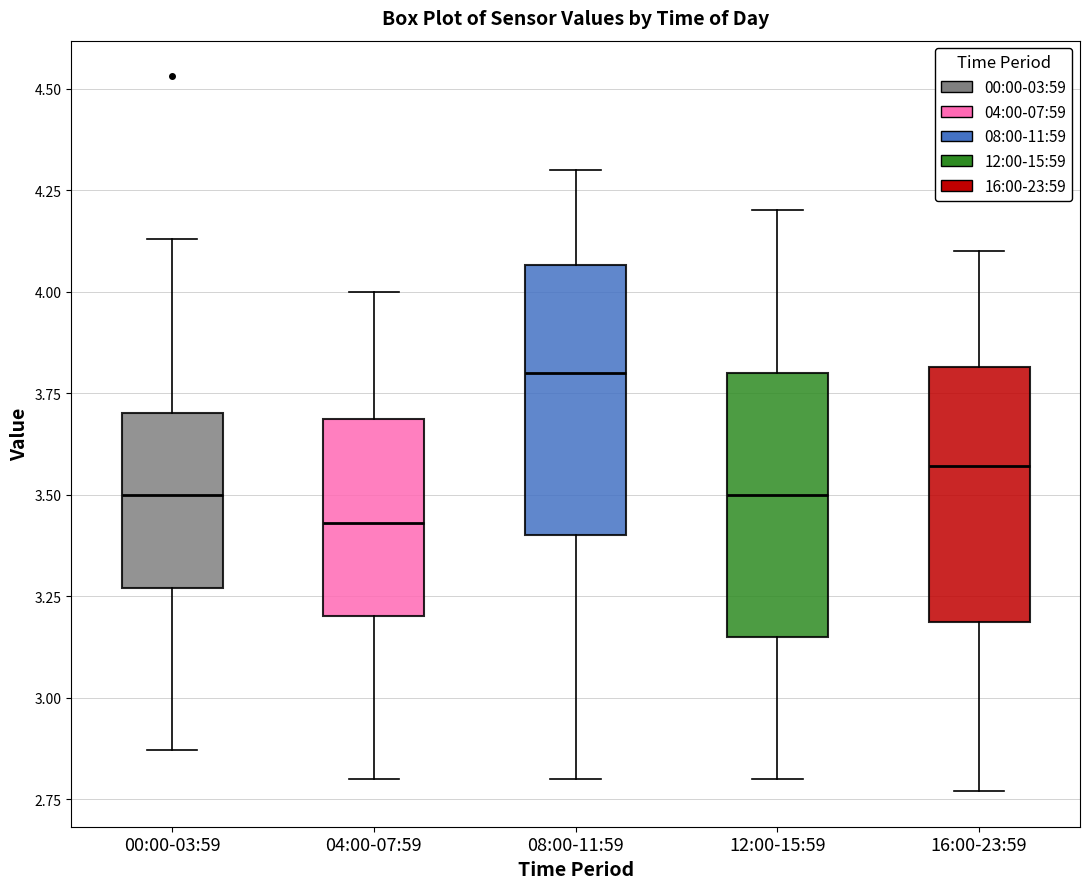

Reading left to right, transcribe this box plot: for each box, give where its median line is, the range the box spans, and where its two whiskers end, as read against the y-axis. The values are not printed on the chart, so give them approximately, as read against the axis.

00:00-03:59: median 3.50, box 3.25 to 3.70, whiskers 2.85 to 4.15
04:00-07:59: median 3.45, box 3.20 to 3.70, whiskers 2.80 to 4.00
08:00-11:59: median 3.80, box 3.40 to 4.05, whiskers 2.80 to 4.30
12:00-15:59: median 3.50, box 3.15 to 3.80, whiskers 2.80 to 4.20
16:00-23:59: median 3.55, box 3.20 to 3.80, whiskers 2.75 to 4.10